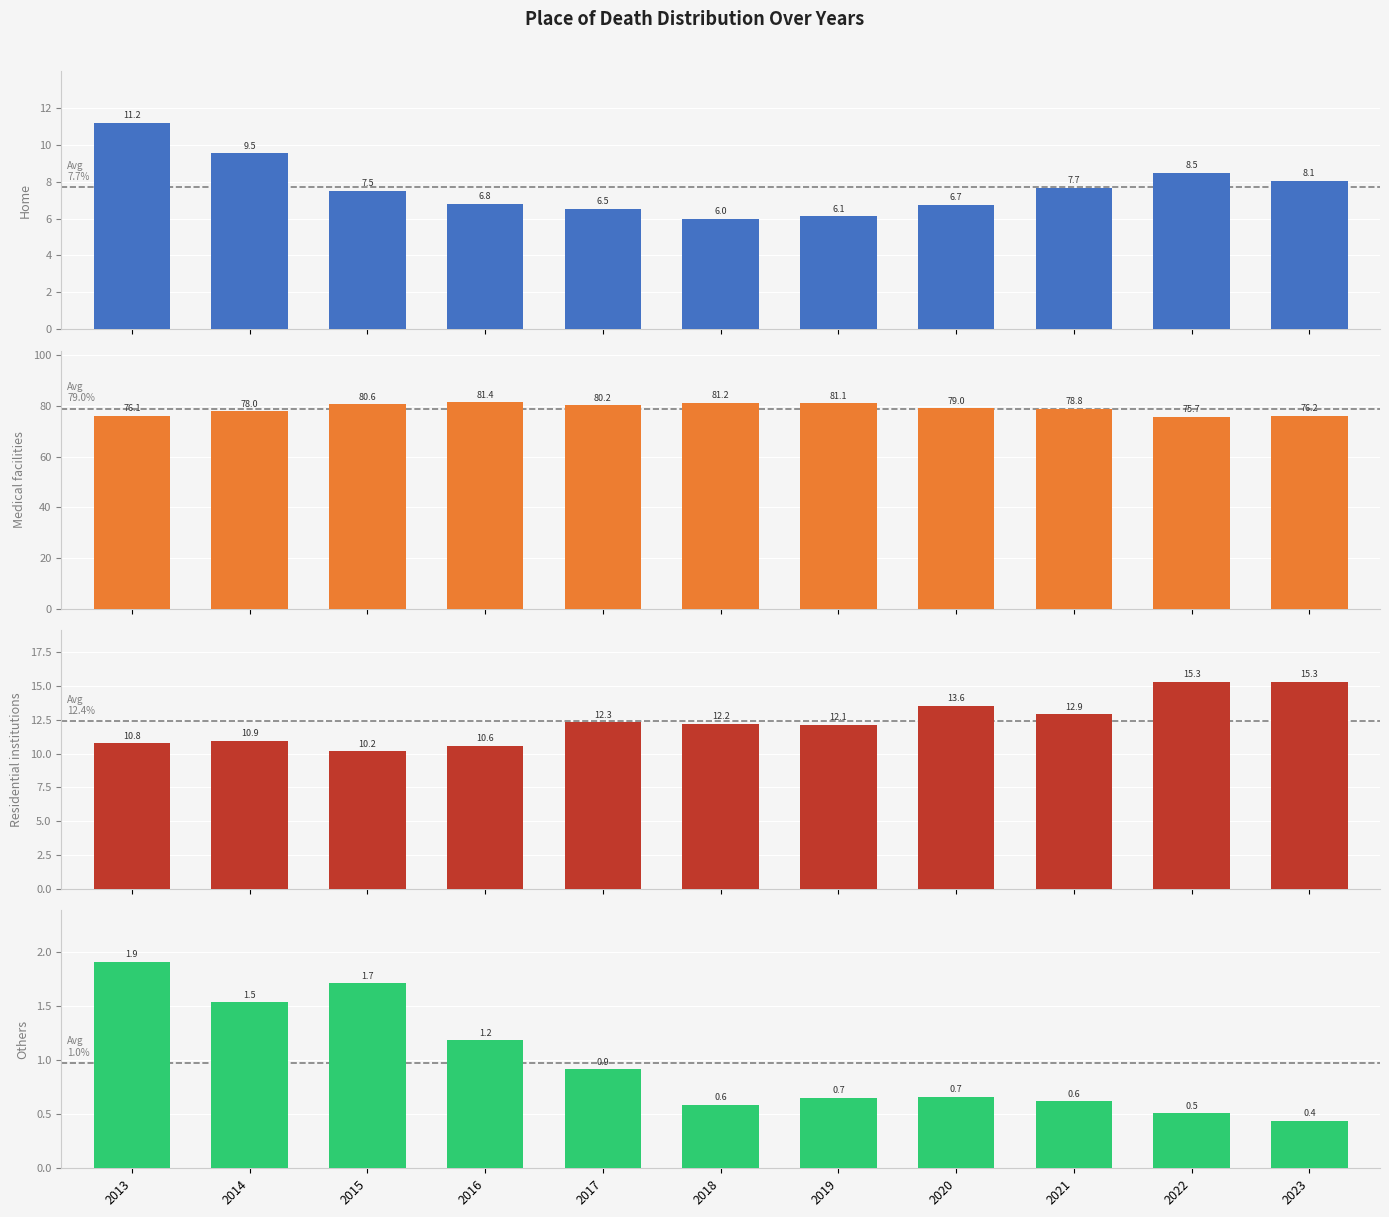

What is the greatest value displayed?

81.4